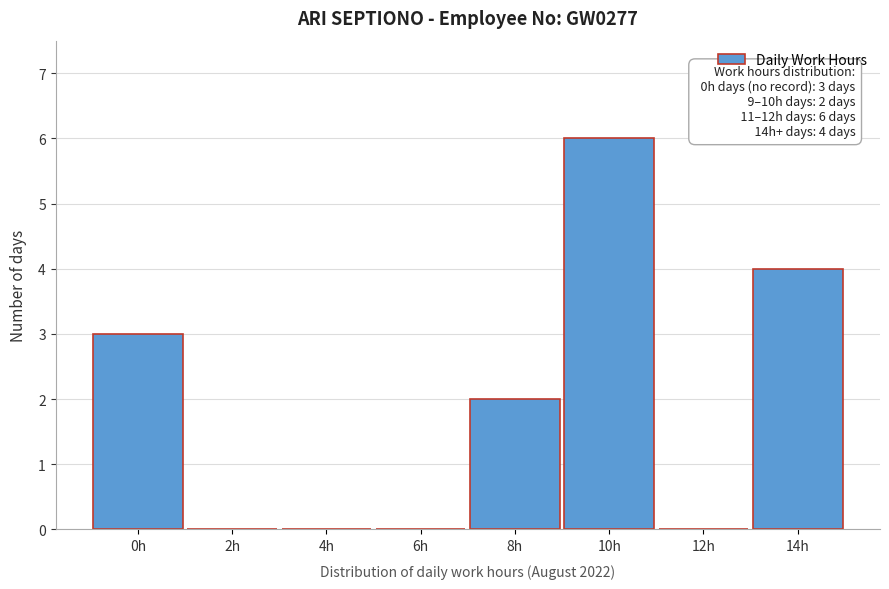

Reading right to left, what are all the values shown in this chart?

14h=4	12h=0	10h=6	8h=2	6h=0	4h=0	2h=0	0h=3